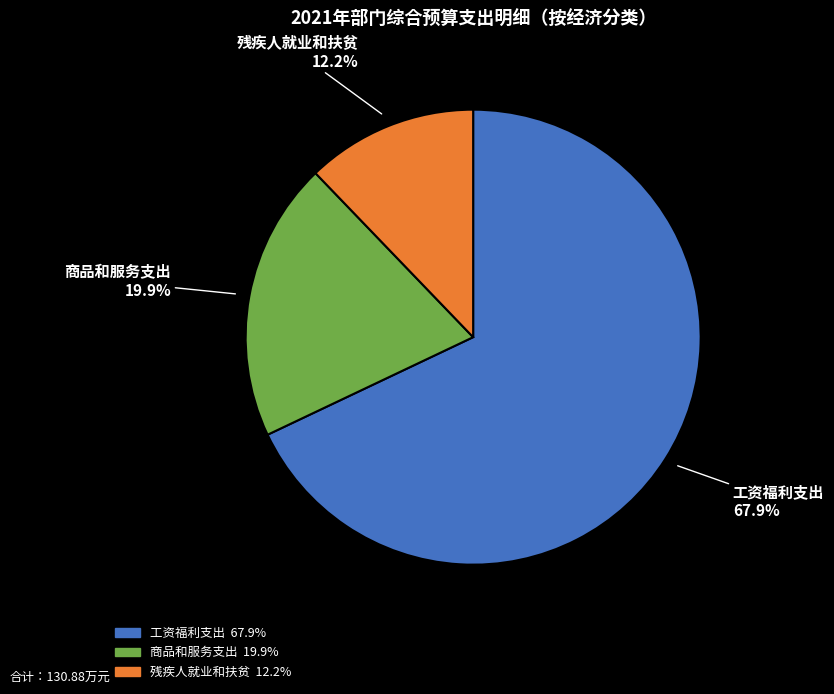

Which category accounts for the majority?

工资福利支出